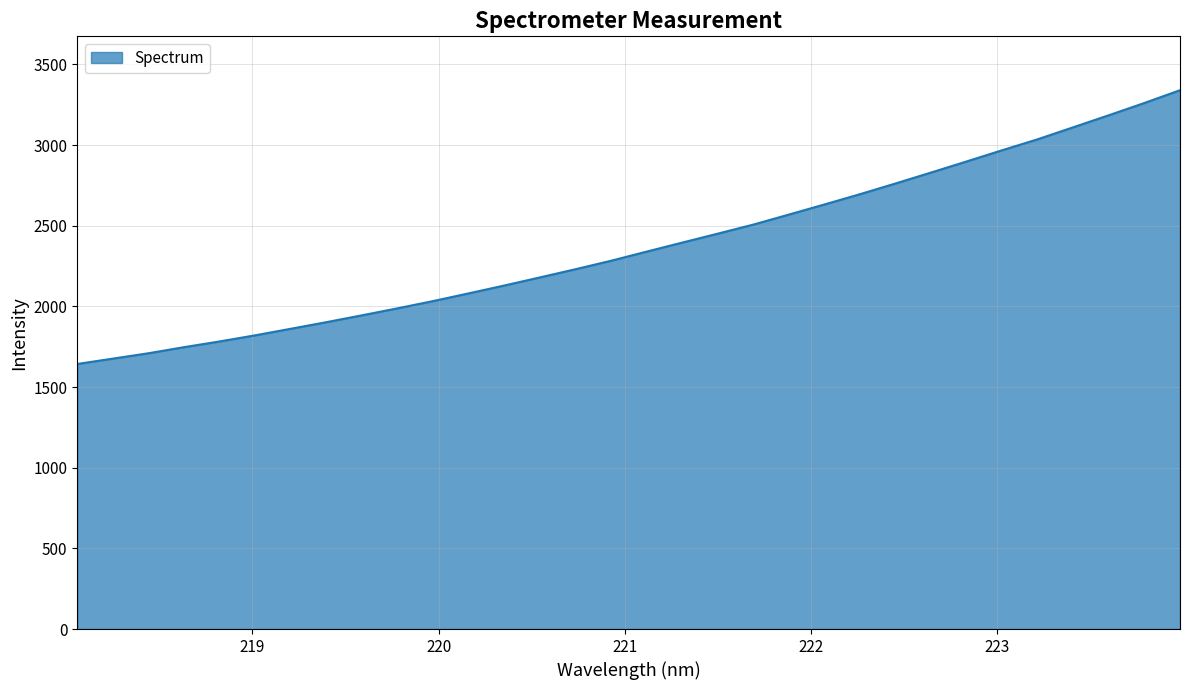

What is the greatest value displayed?

3339.7